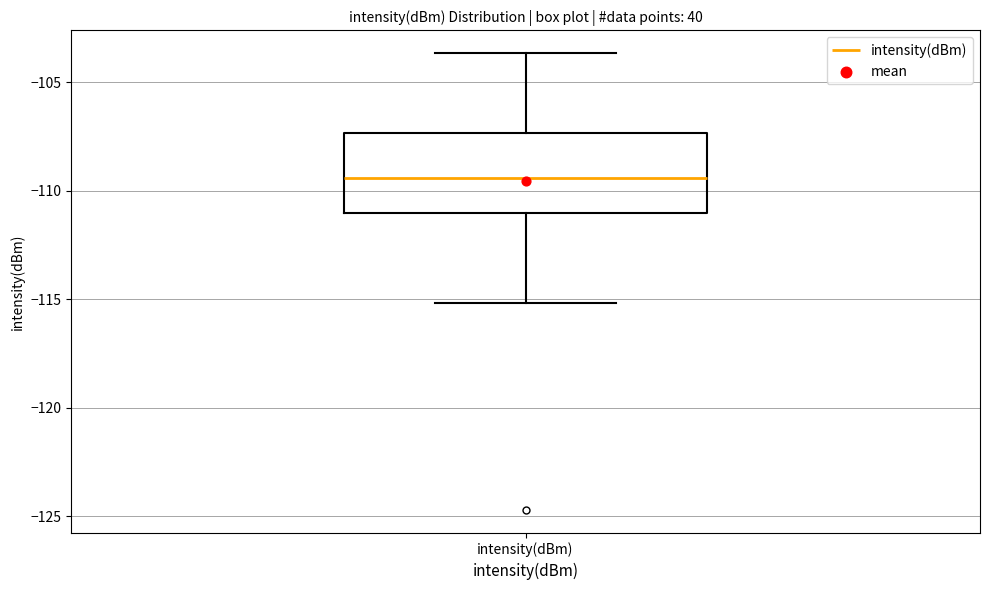

Read this box plot against the y-axis: the position of the median line, the range covered by the box, and the ends of both whiskers. The values are not printed on the chart, so give them approximately, as read against the axis.

median -109.5, box -111.0 to -107.5, whiskers -115.0 to -103.5